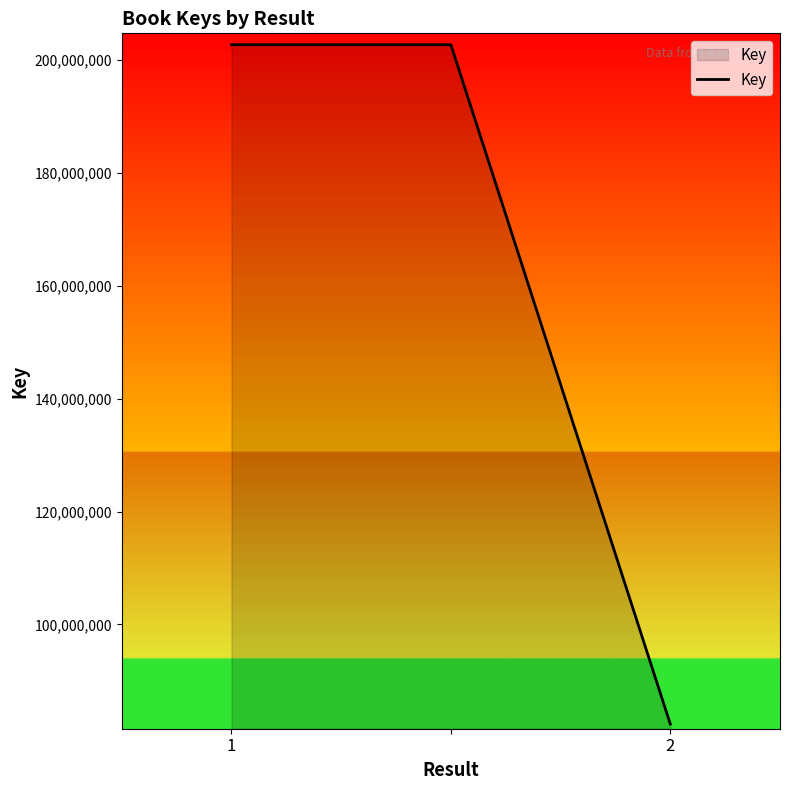

What is the average value?

162606418